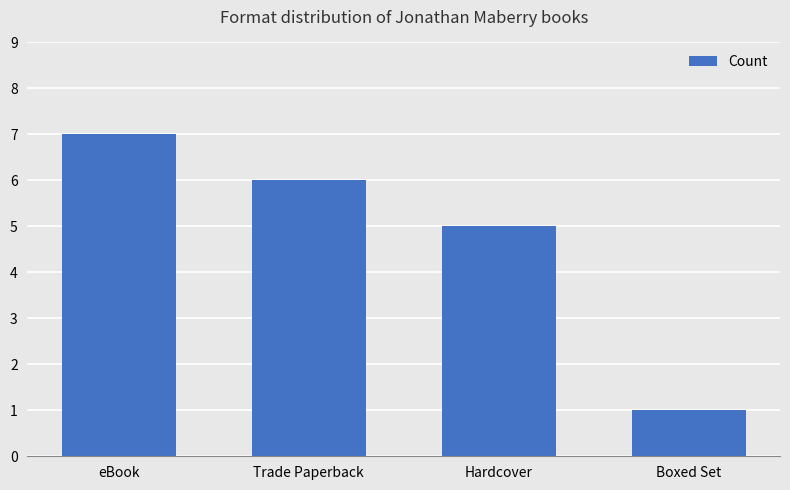

What is the label of the 4th bar from the left?

Boxed Set